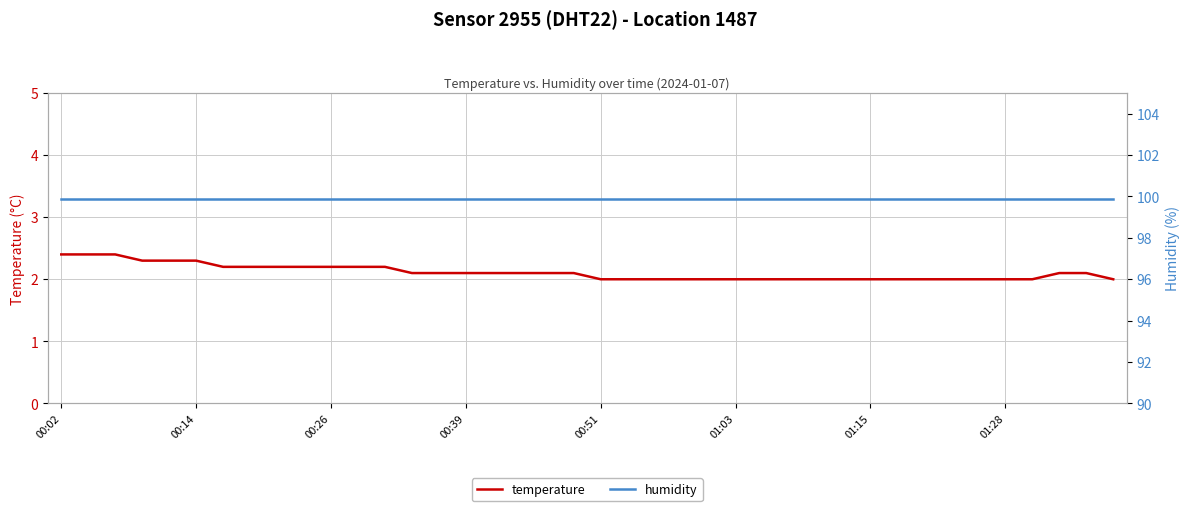

Between 31 and 29, which is larger?

31